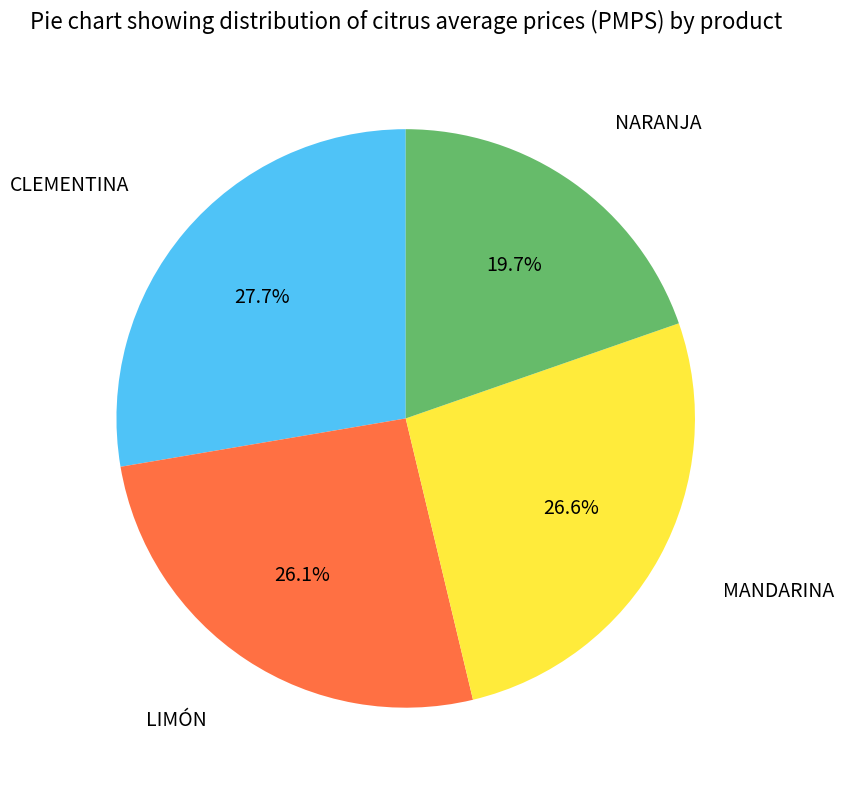

Is it true that NARANJA is 20% of the pie?

True